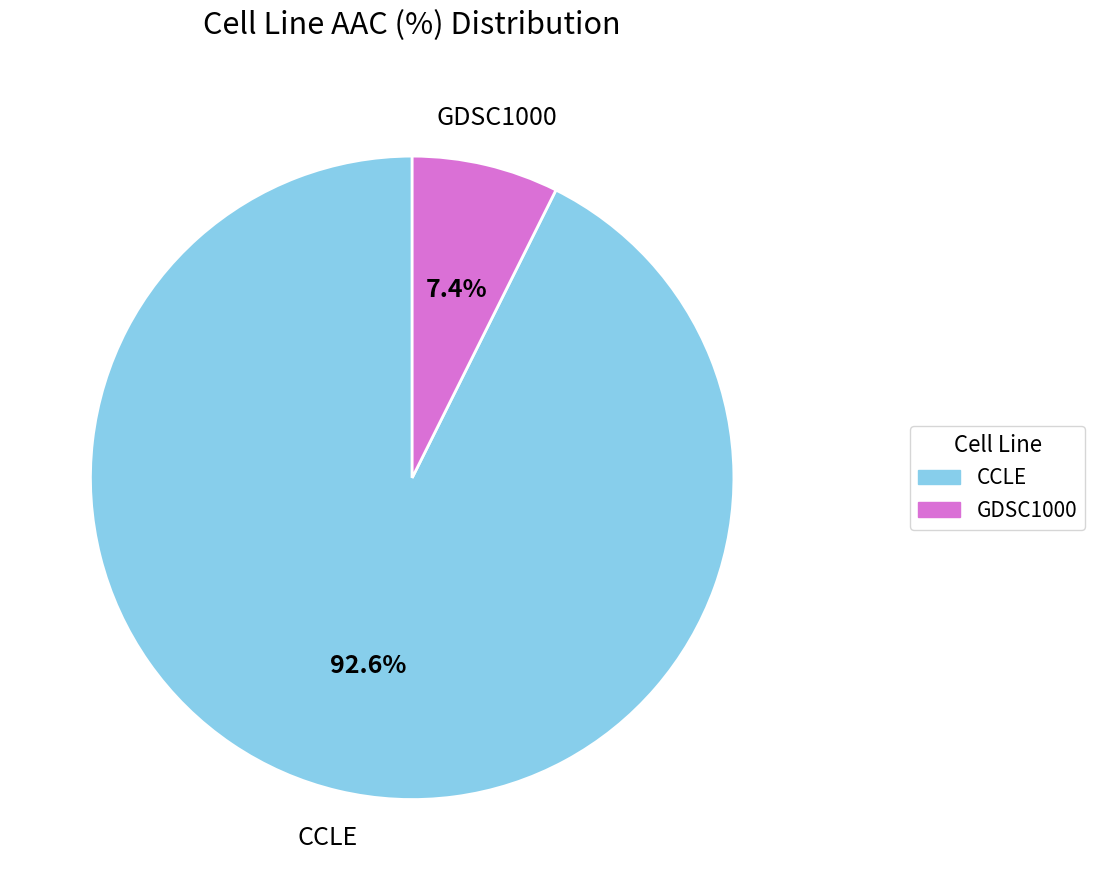

Count the number of slices in the pie.

2